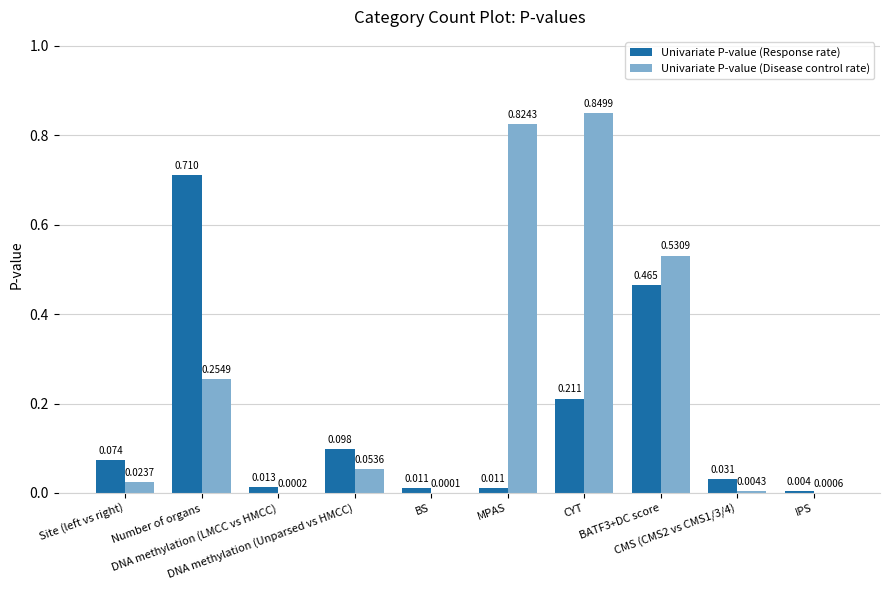

Count the number of data series in this chart.

2